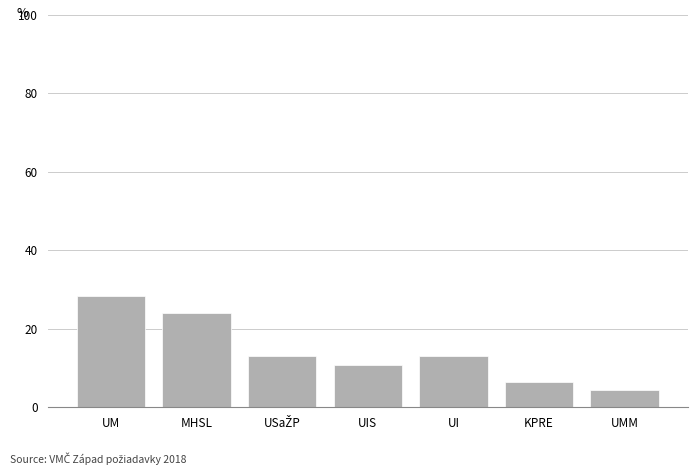

What is the change in value from MHSL to UMM?

-19.6